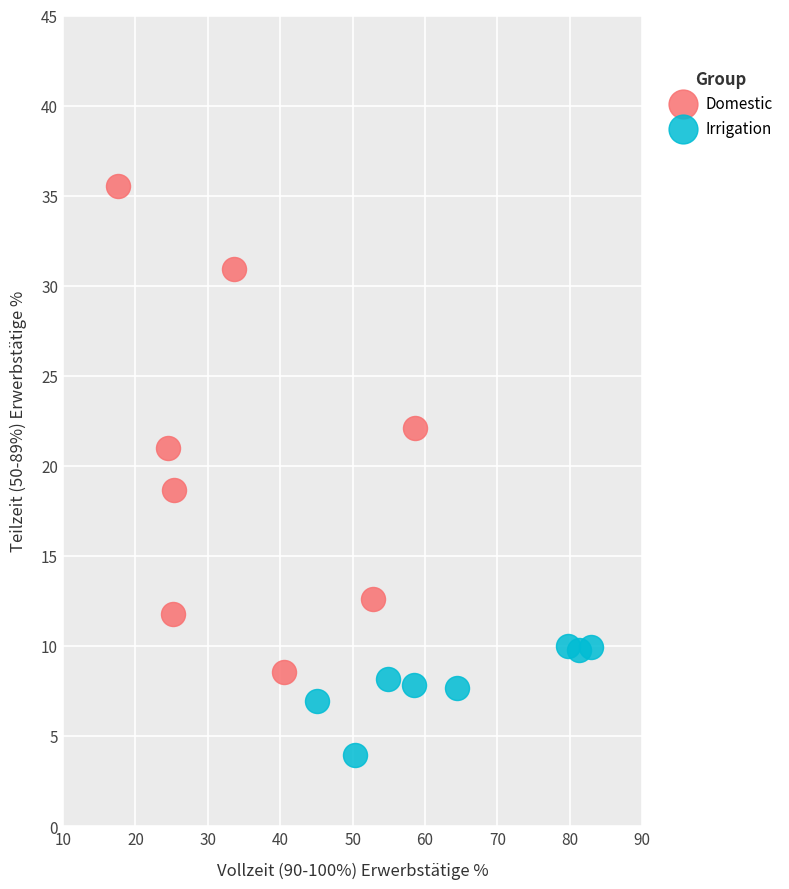

Which series has the largest Y range (max minus min)?

Domestic